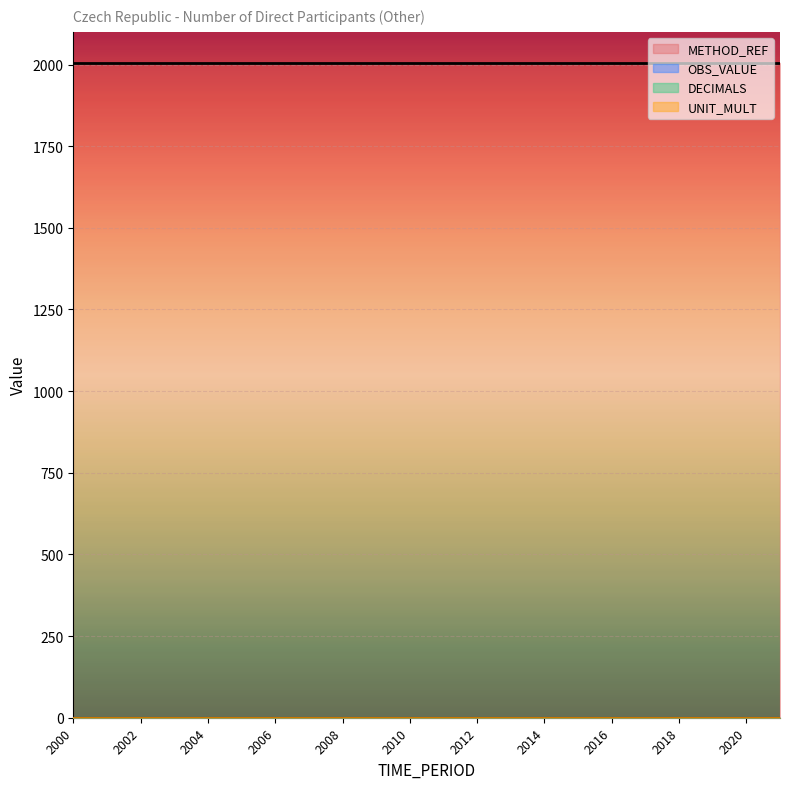

True or false: METHOD_REF and UNIT_MULT intersect in this chart.

False